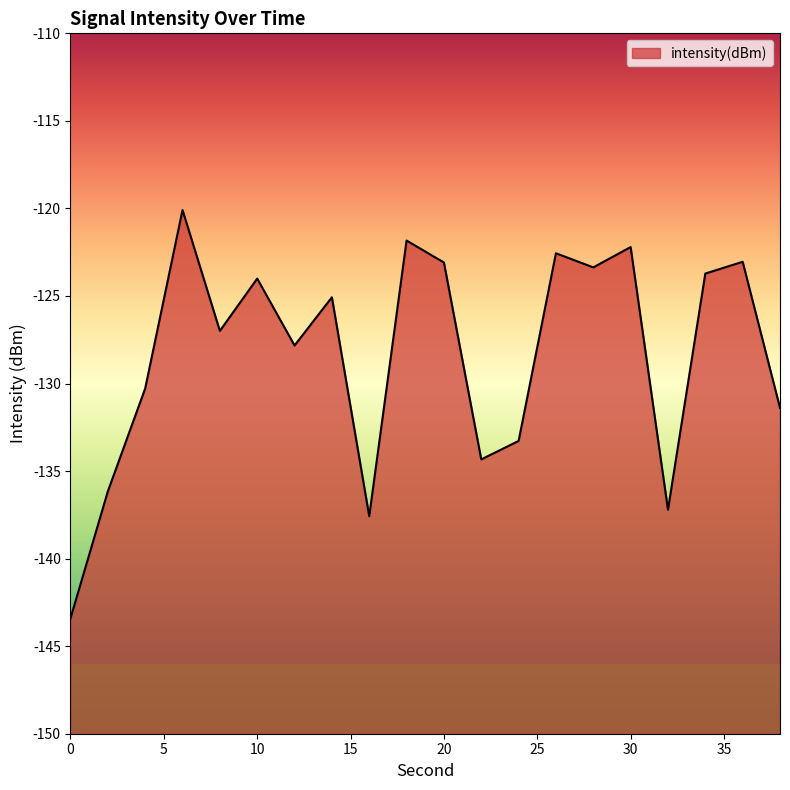

Reading left to right, transcribe all the data shown in this chart.

0=-143.4	2=-136.2	4=-130.3	6=-120.1	8=-127.0	10=-124.0	12=-127.8	14=-125.1	16=-137.6	18=-121.8	20=-123.1	22=-134.3	24=-133.3	26=-122.6	28=-123.4	30=-122.2	32=-137.2	34=-123.7	36=-123.0	38=-131.4